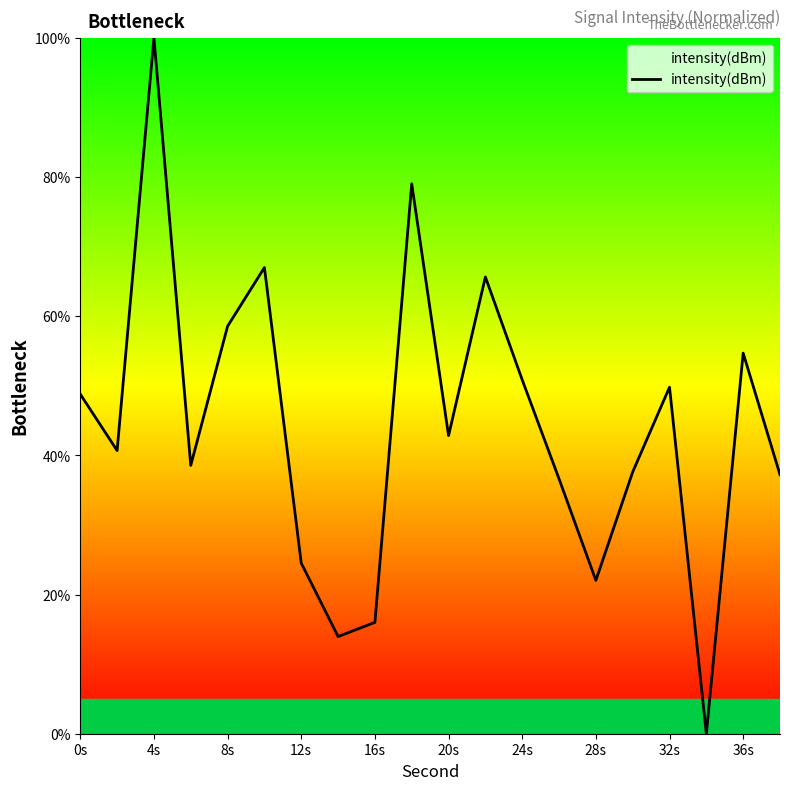

What is the greatest value displayed?

100.0